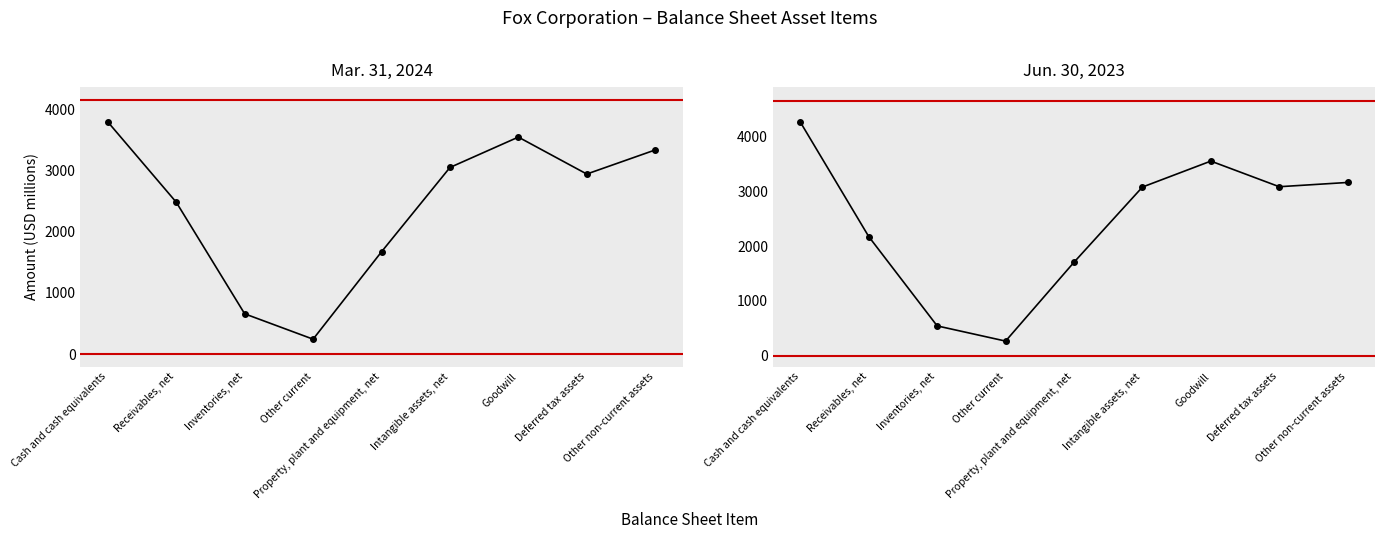

At which label is Jun. 30, 2023 closest to 2268?

Receivables, net